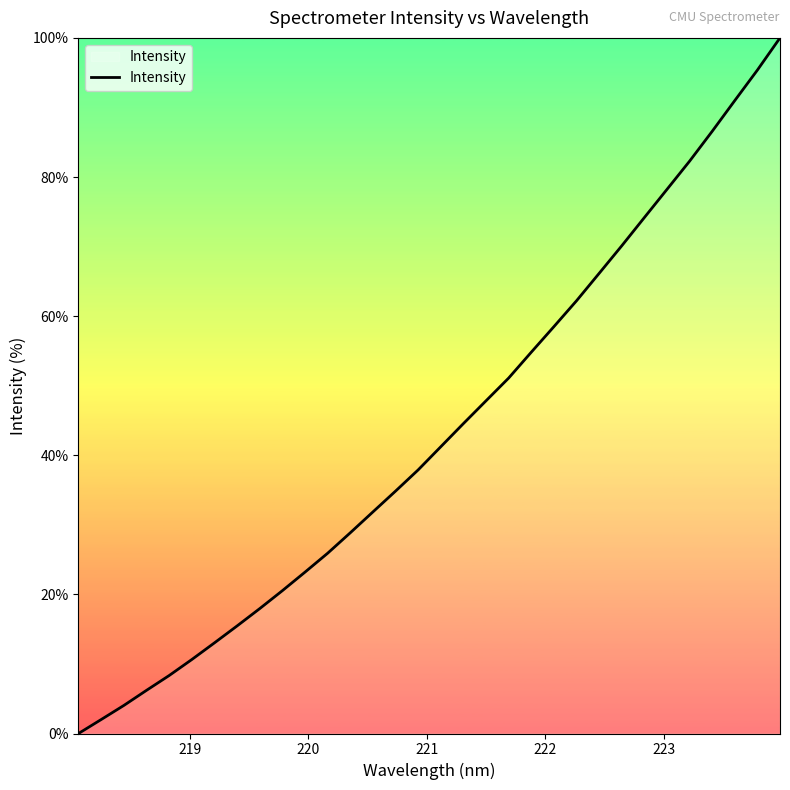

What is the difference between the maximum and minimum values?

100.0